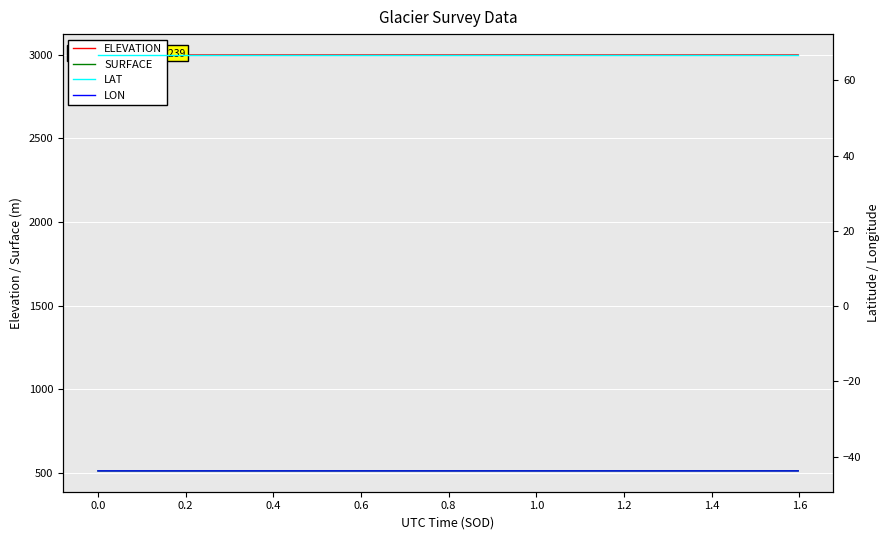

What is the difference between the second highest and minimum values in the SURFACE series?

0.6